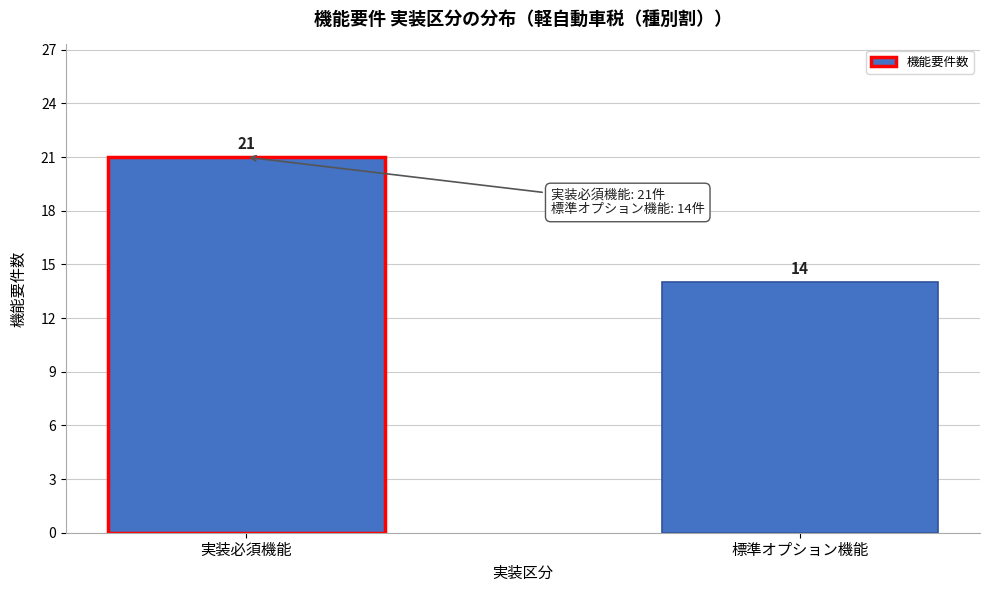

Reading left to right, transcribe all the data shown in this chart.

実装必須機能=21	標準オプション機能=14